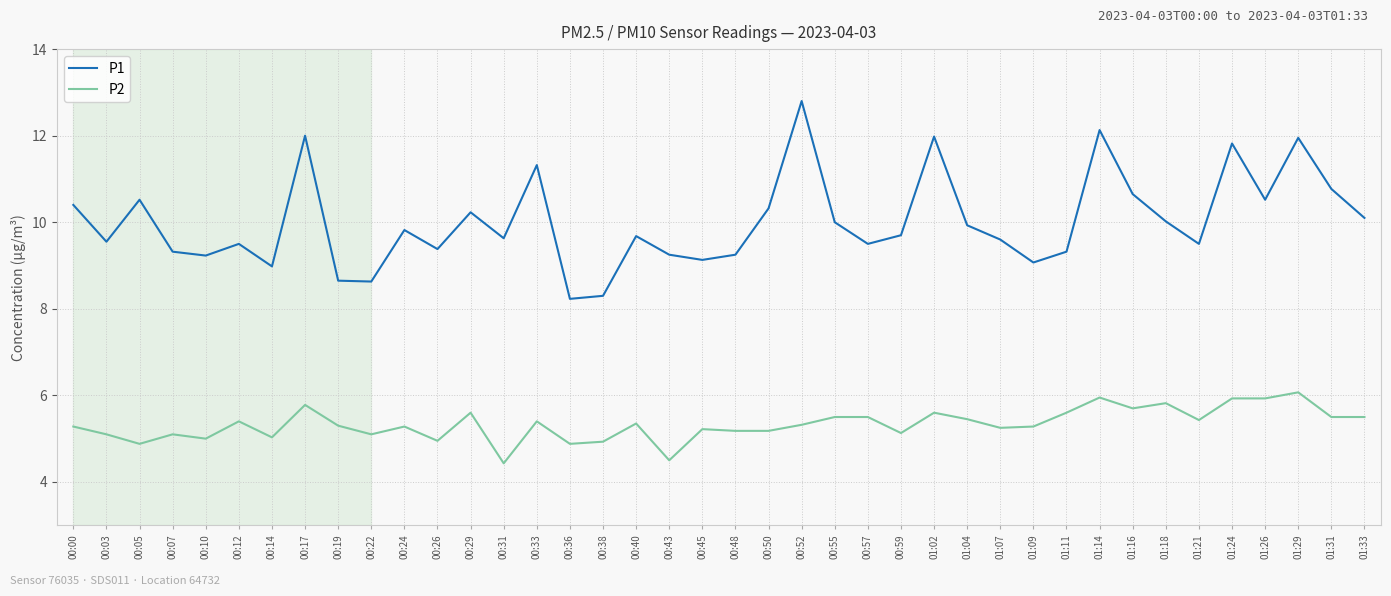

The value of P1 at 00:55 is 14.0. True or false?

False